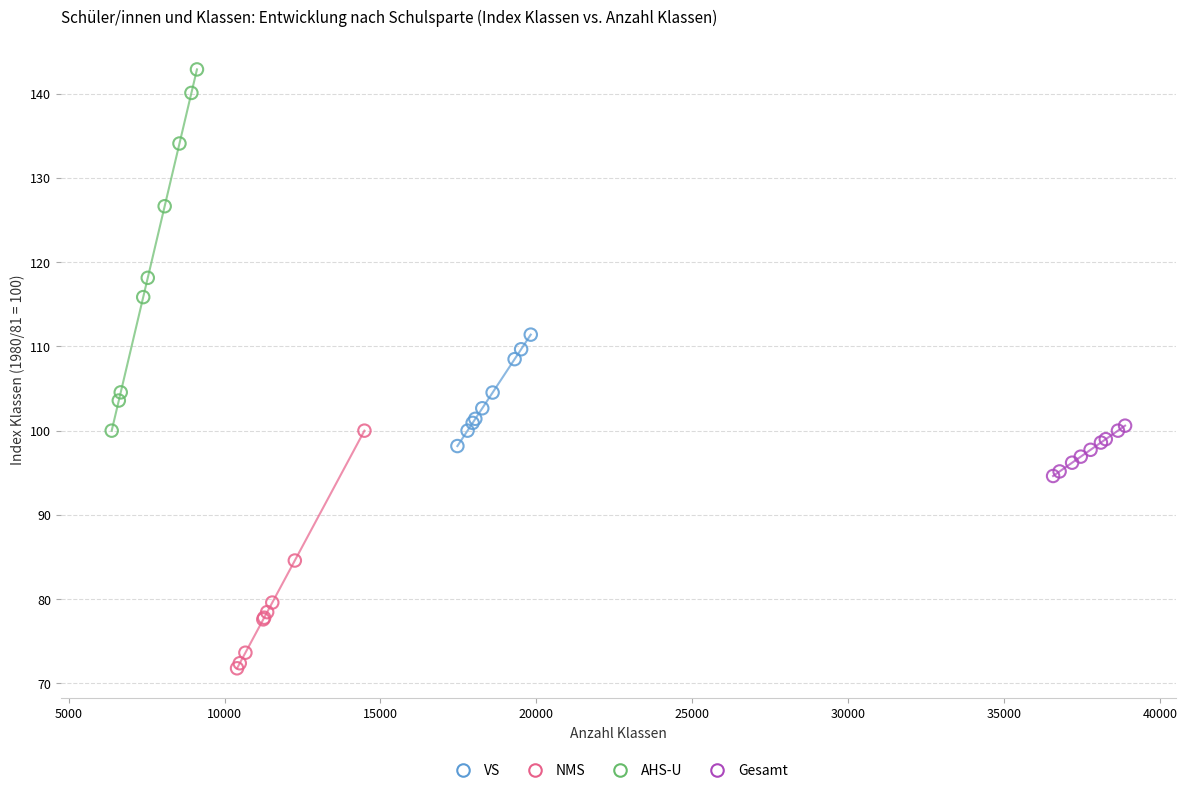

What are all the series names shown in the legend?

VS, NMS, AHS-U, Gesamt